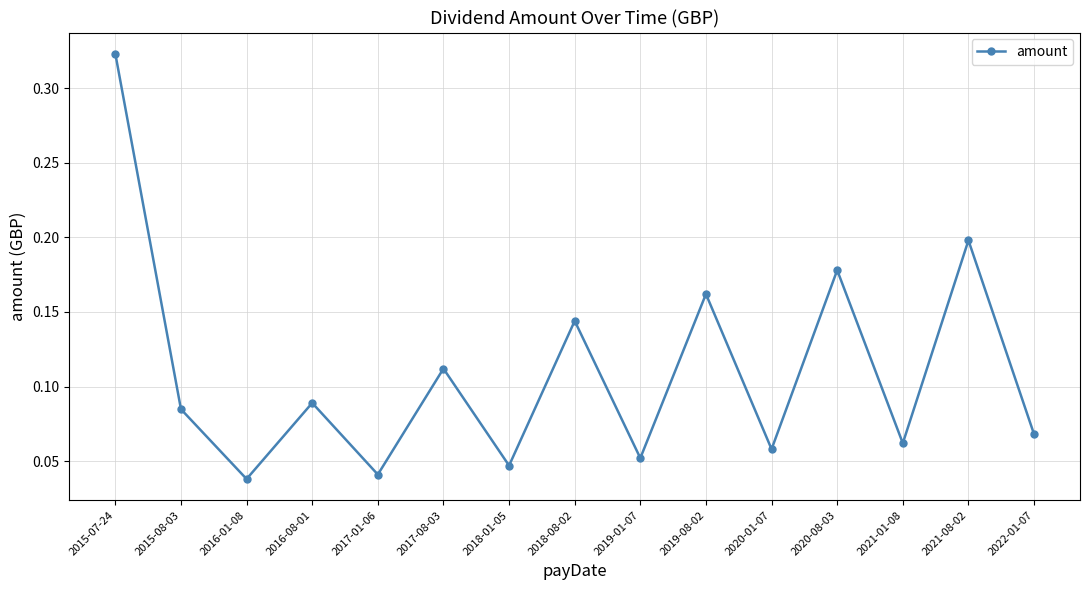

Rank the categories by value from highest to lowest.

2015-07-24, 2021-08-02, 2020-08-03, 2019-08-02, 2018-08-02, 2017-08-03, 2016-08-01, 2015-08-03, 2022-01-07, 2021-01-08, 2020-01-07, 2019-01-07, 2018-01-05, 2017-01-06, 2016-01-08